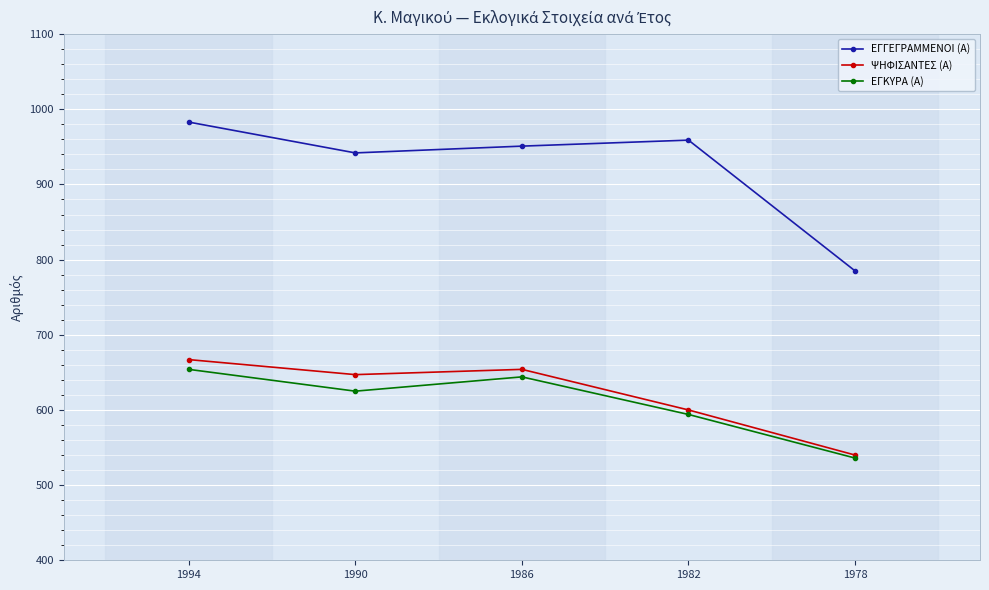

How many lines are shown in the chart?

3